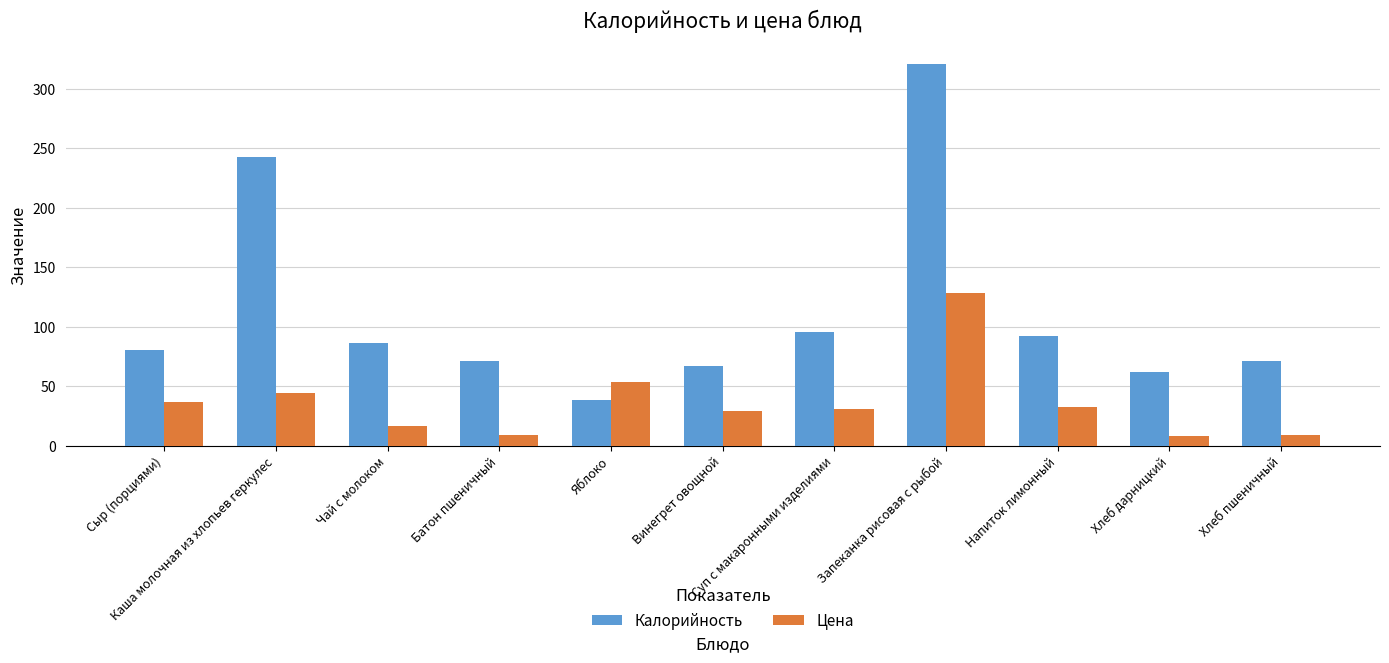

Rank the series by their average value, from highest to lowest.

Калорийность, Цена